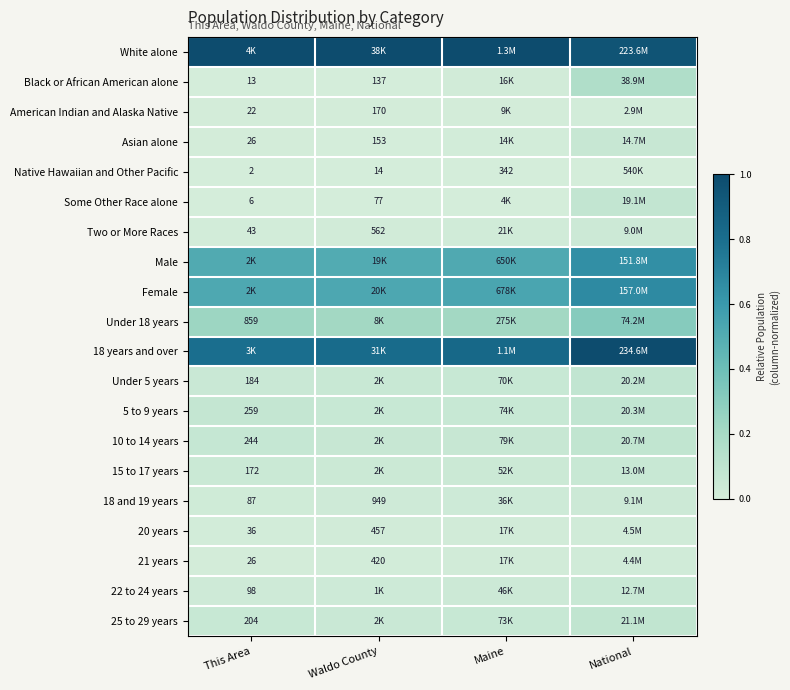

Is the value of 21 years at This Area greater than the value of Asian alone at Waldo County?

No